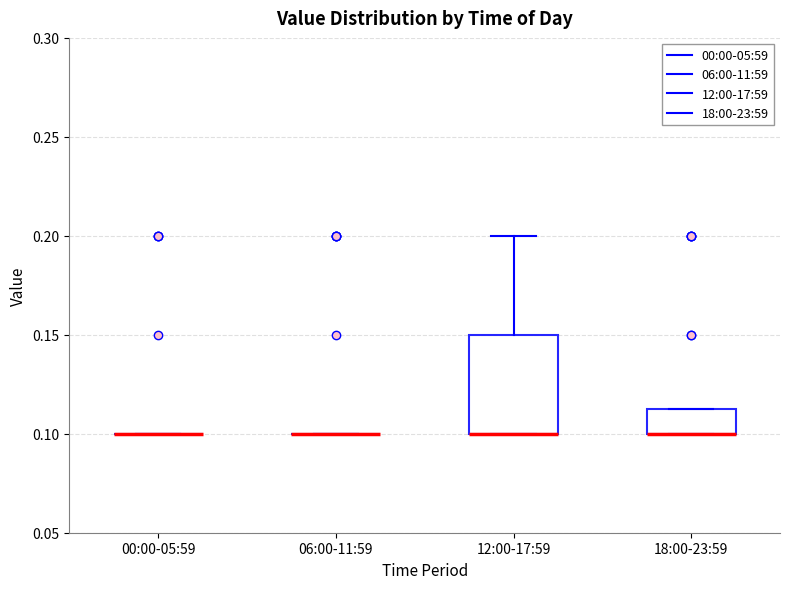

Reading left to right, transcribe this box plot: for each box, give where its median line is, the range the box spans, and where its two whiskers end, as read against the y-axis. The values are not printed on the chart, so give them approximately, as read against the axis.

00:00-05:59: box collapsed to a line at 0.100, whiskers 0.100 to 0.100
06:00-11:59: box collapsed to a line at 0.100, whiskers 0.100 to 0.100
12:00-17:59: median 0.100 (drawn on the box's lower edge), box 0.100 to 0.150, whiskers 0.100 to 0.200
18:00-23:59: median 0.100 (drawn on the box's lower edge), box 0.100 to 0.115, whiskers 0.100 to 0.115